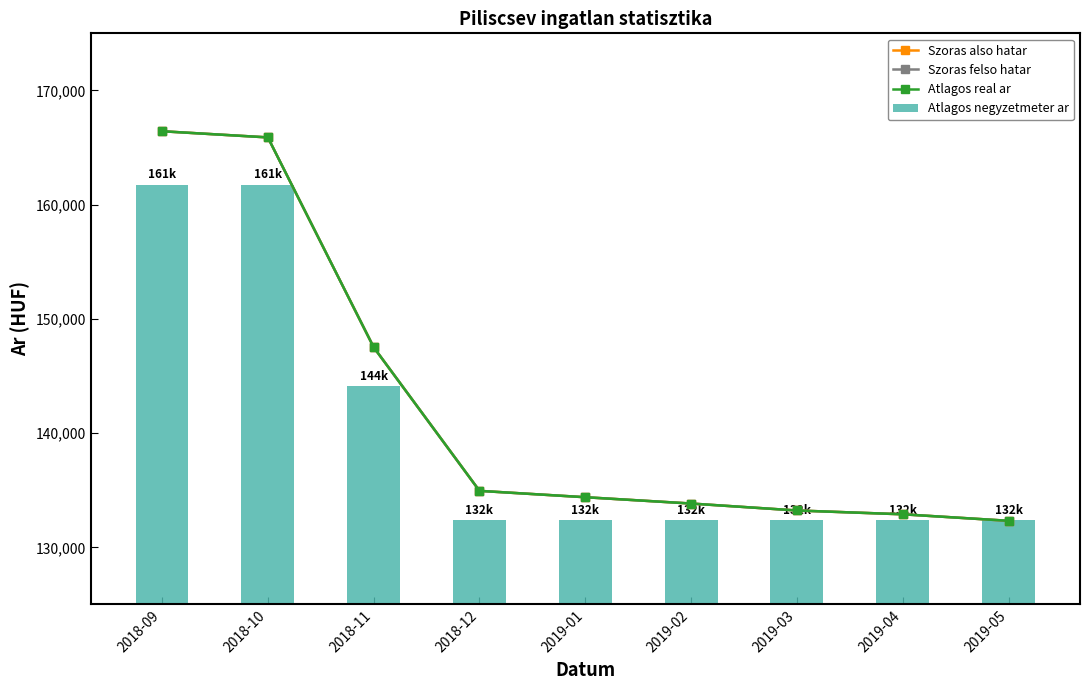

What is the average value of the Atlagos negyzetmeter ar series?

140195